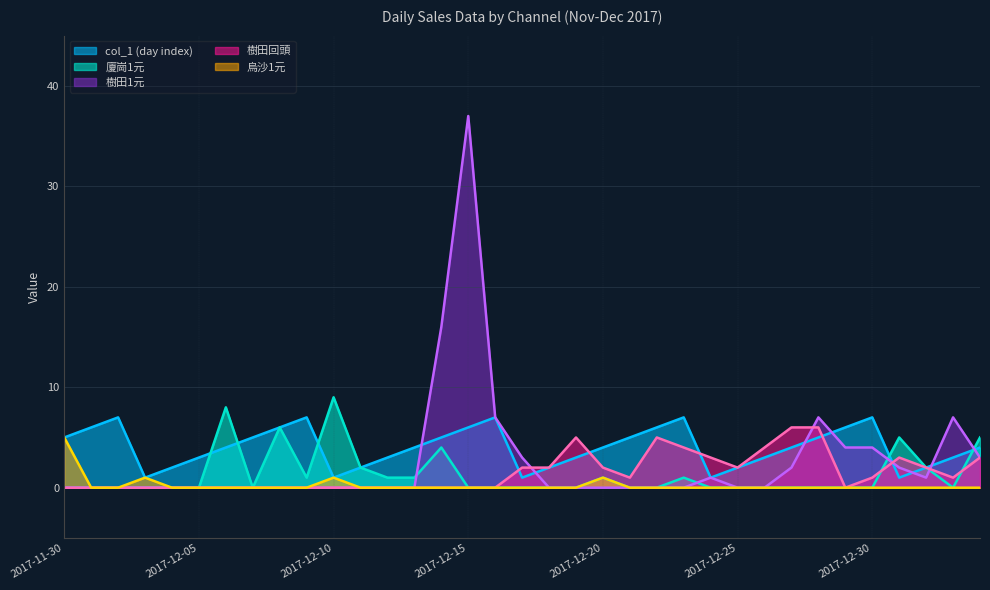

True or false: col_1 has more than 2 points higher than both neighbors.

True